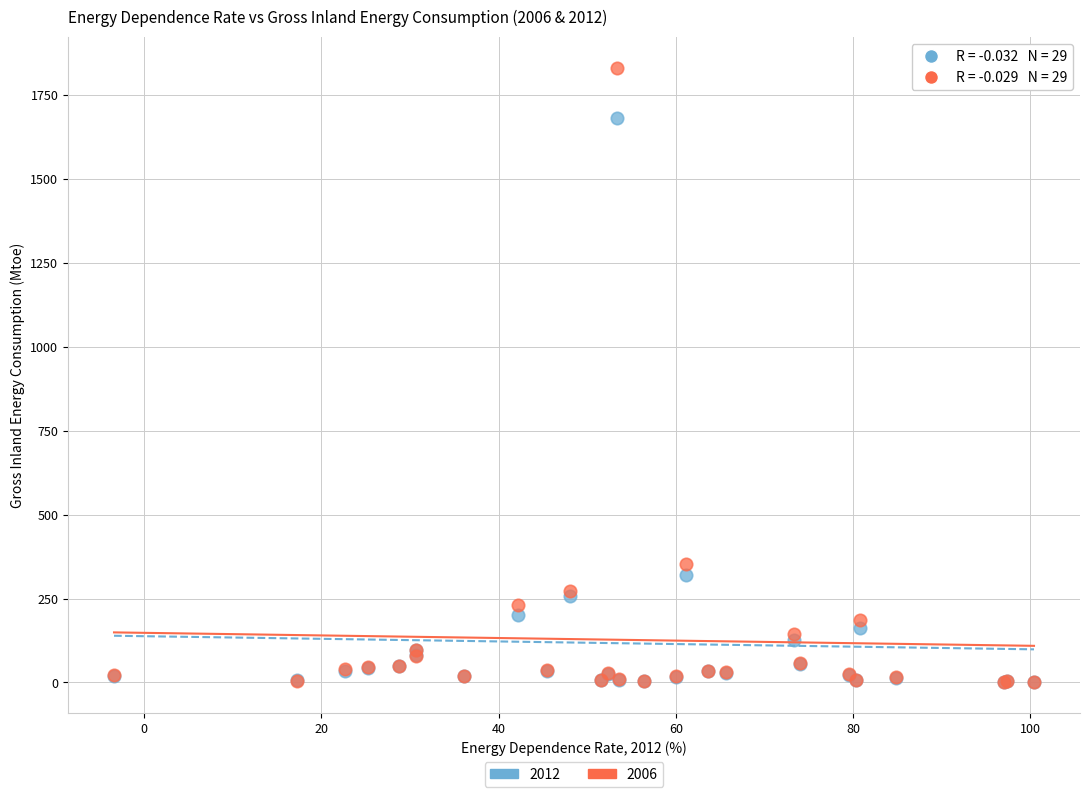

Across all series, what Y value is closest to 916?

351.7